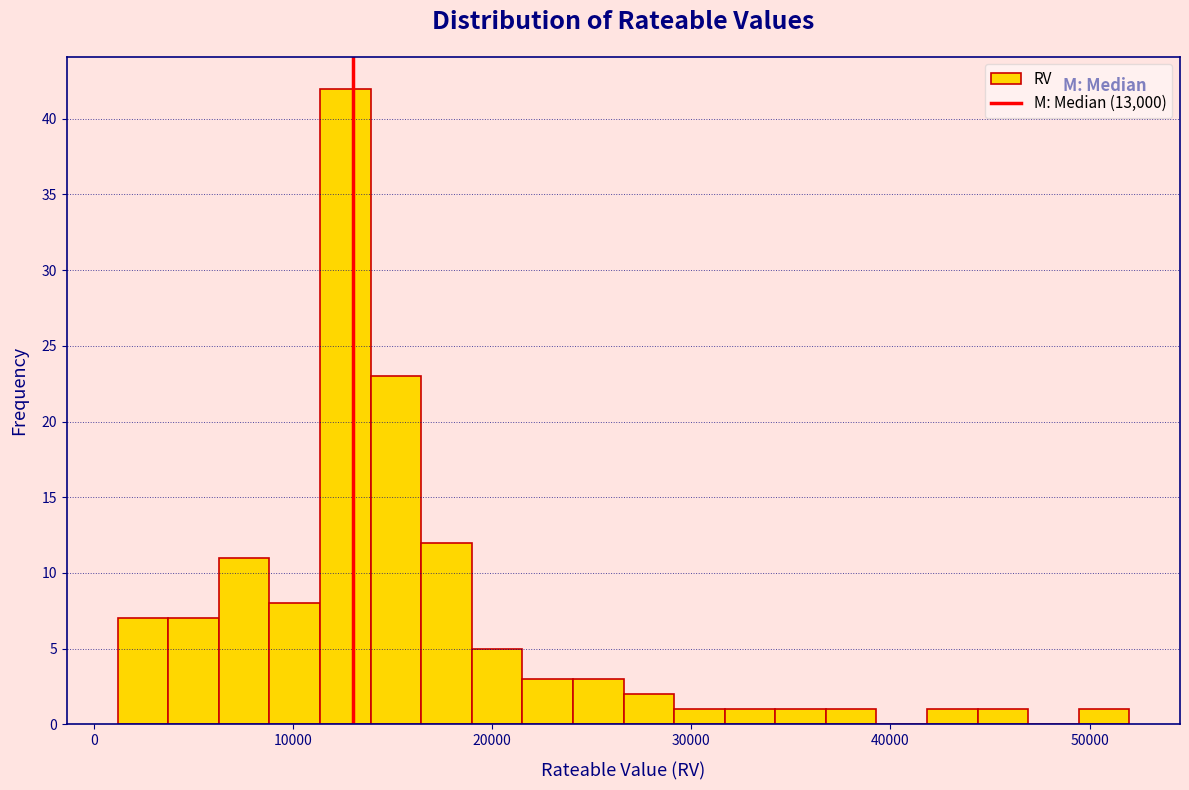

Around what value on the x-axis is the tallest bar? Give the approximate position of its centre, as read against the axis.

13000